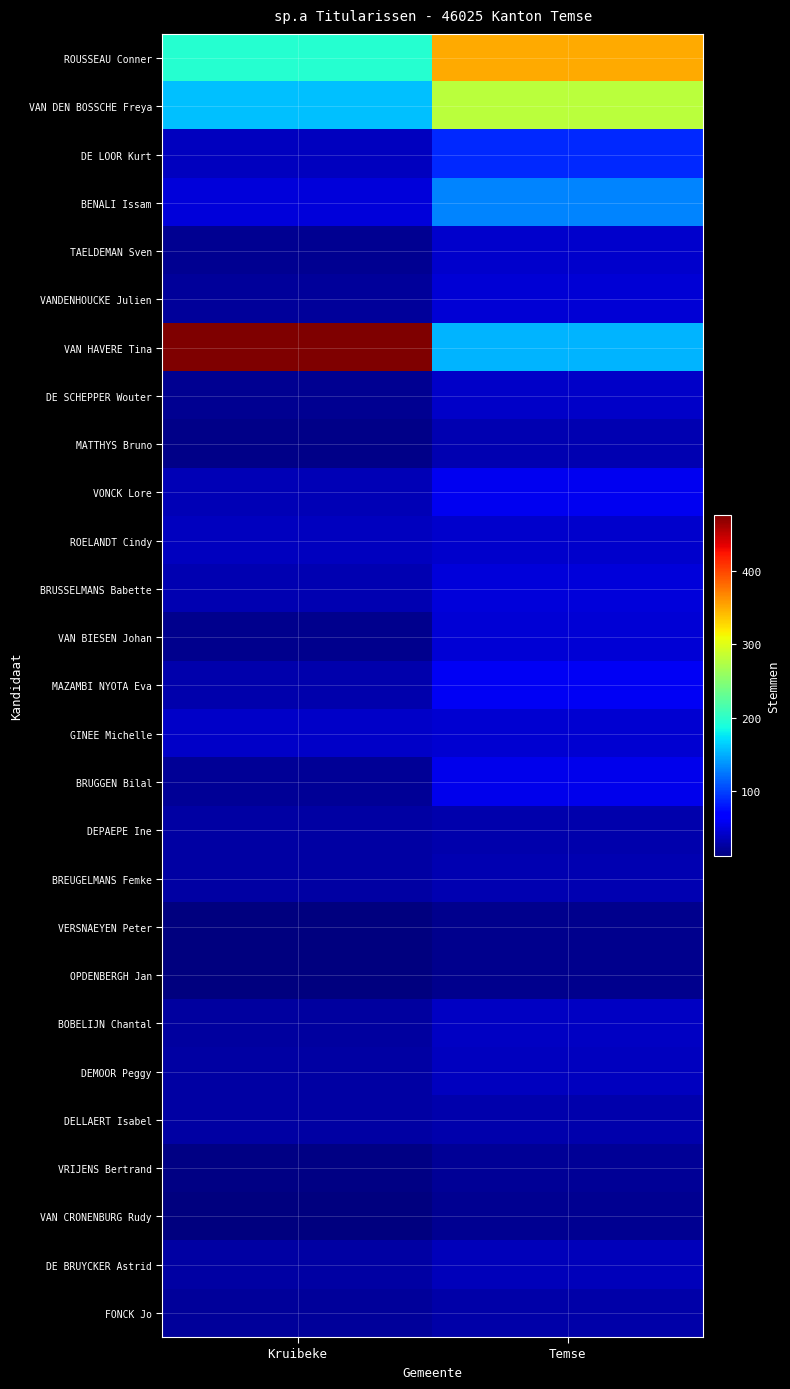

Reading left to right, extract all data points from this chart.

ROUSSEAU Conner: Kruibeke=196	Temse=350
VAN DEN BOSSCHE Freya: Kruibeke=158	Temse=279
DE LOOR Kurt: Kruibeke=38	Temse=89
BENALI Issam: Kruibeke=50	Temse=130
TAELDEMAN Sven: Kruibeke=21	Temse=44
VANDENHOUCKE Julien: Kruibeke=24	Temse=47
VAN HAVERE Tina: Kruibeke=476	Temse=152
DE SCHEPPER Wouter: Kruibeke=21	Temse=42
MATTHYS Bruno: Kruibeke=17	Temse=33
VONCK Lore: Kruibeke=35	Temse=58
ROELANDT Cindy: Kruibeke=38	Temse=44
BRUSSELMANS Babette: Kruibeke=32	Temse=50
VAN BIESEN Johan: Kruibeke=18	Temse=48
MAZAMBI NYOTA Eva: Kruibeke=31	Temse=60
GINEE Michelle: Kruibeke=42	Temse=46
BRUGGEN Bilal: Kruibeke=22	Temse=56
DEPAEPE Ine: Kruibeke=28	Temse=31
BREUGELMANS Femke: Kruibeke=28	Temse=33
VERSNAEYEN Peter: Kruibeke=12	Temse=18
OPDENBERGH Jan: Kruibeke=13	Temse=19
BOBELIJN Chantal: Kruibeke=26	Temse=40
DEMOOR Peggy: Kruibeke=27	Temse=38
DELLAERT Isabel: Kruibeke=27	Temse=31
VRIJENS Bertrand: Kruibeke=14	Temse=22
VAN CRONENBURG Rudy: Kruibeke=13	Temse=21
DE BRUYCKER Astrid: Kruibeke=27	Temse=37
FONCK Jo: Kruibeke=24	Temse=30